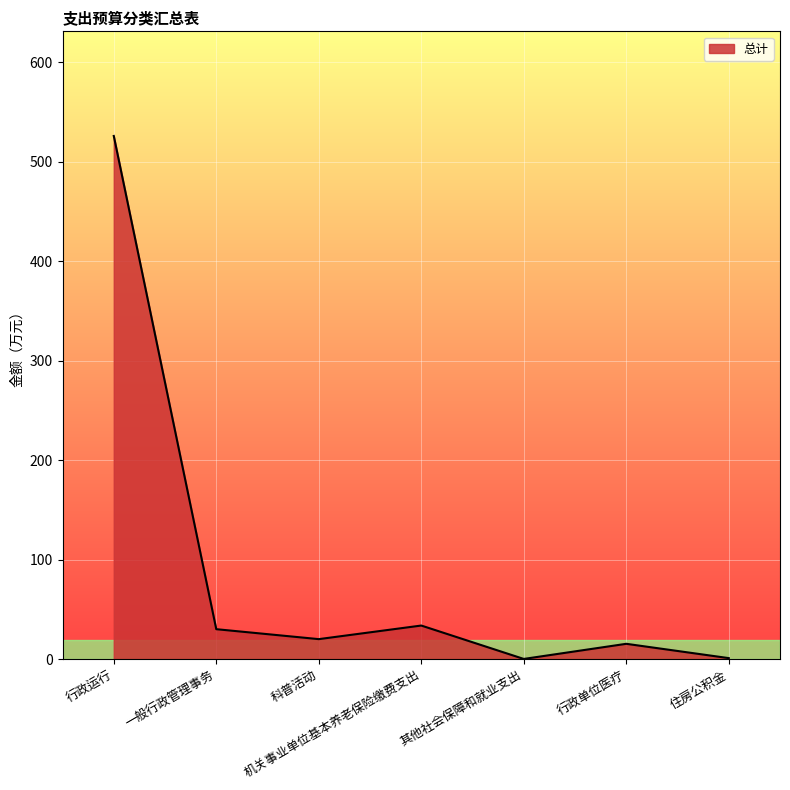

What is the difference between the maximum and minimum values?

525.9